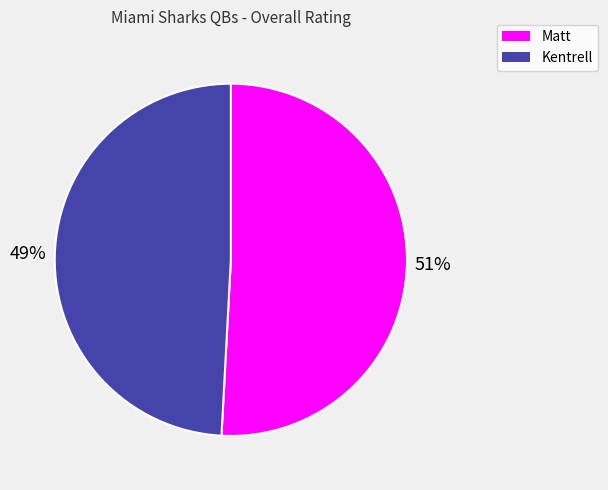

Count the number of slices in the pie.

2